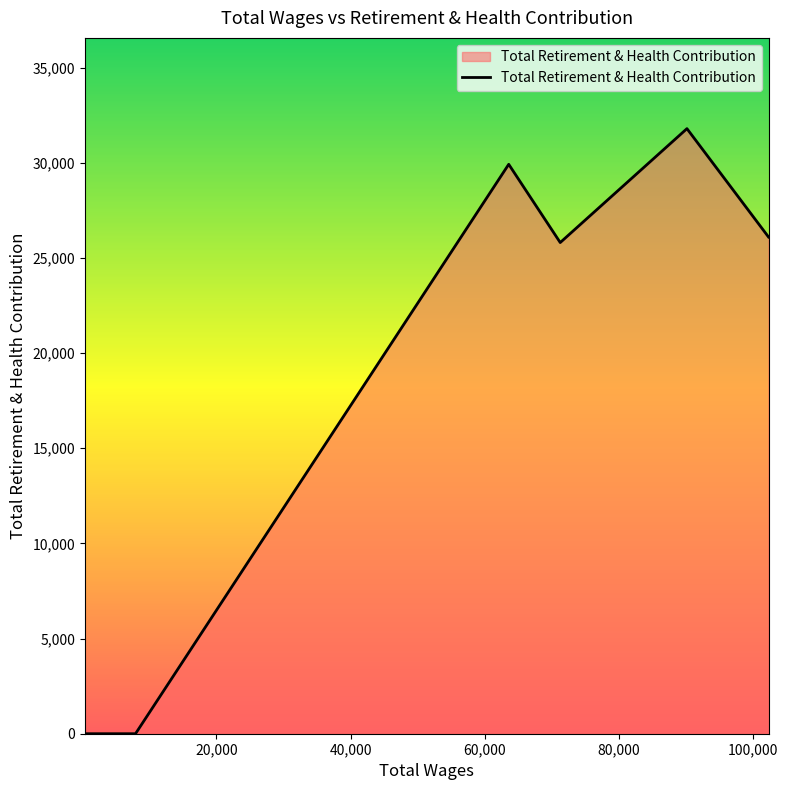

What is the difference between the maximum and minimum values?

31797